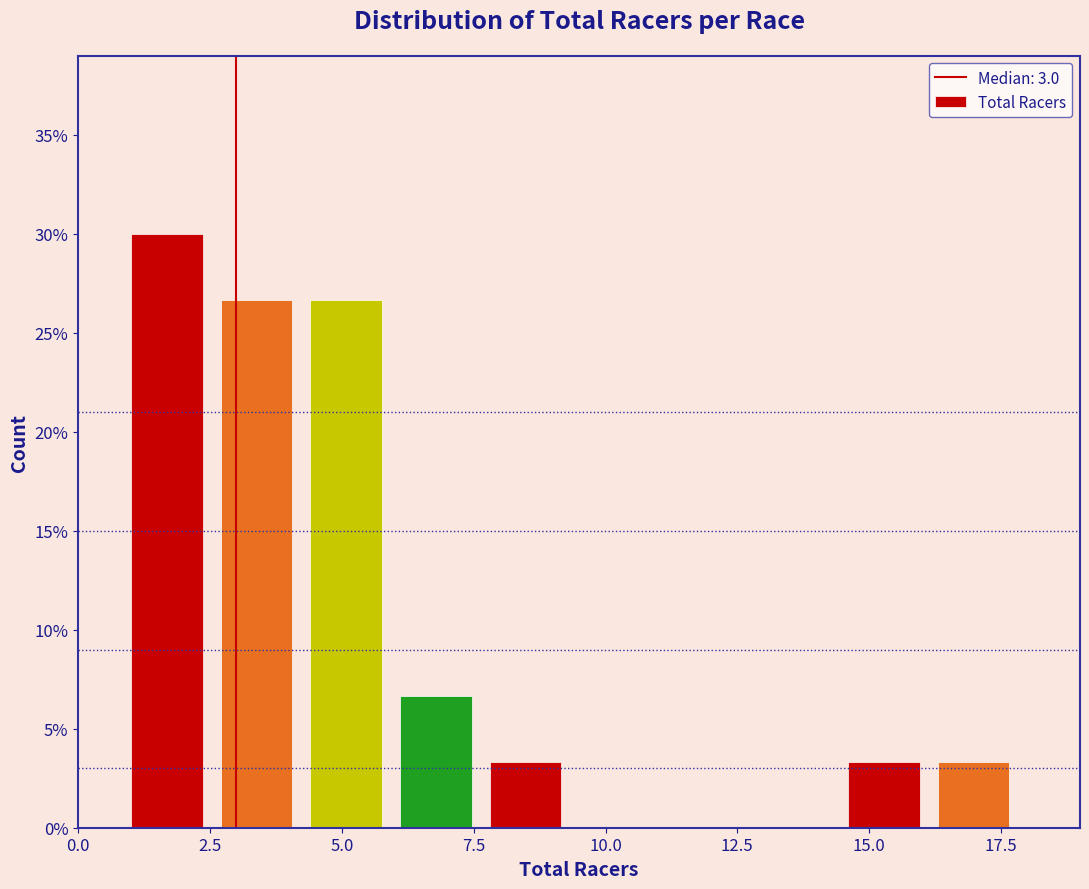

Around what value on the x-axis is the tallest bar? Give the approximate position of its centre, as read against the axis.

1.5